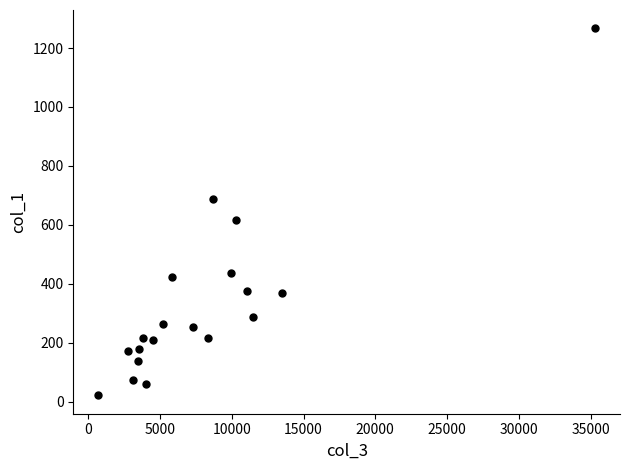

What Y value in the scatter plot is closest to 644?

616